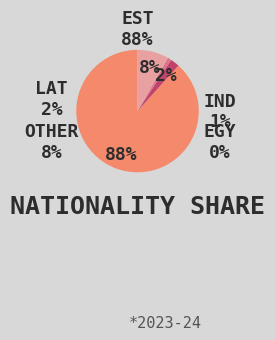

How much of the chart is everything except IND?

99.4%